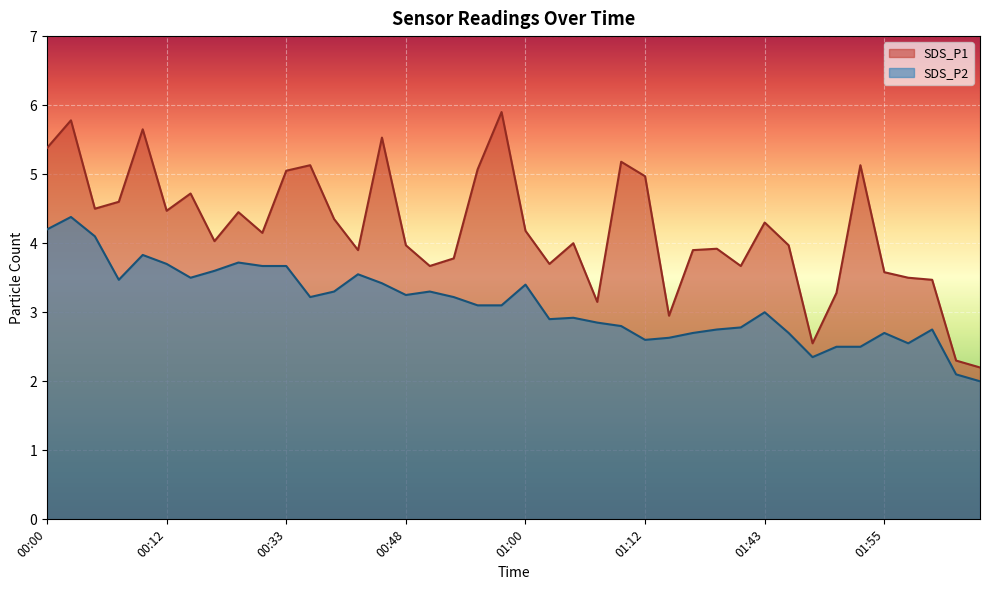

True or false: SDS_P1 has more than 2 interior local peaks.

True